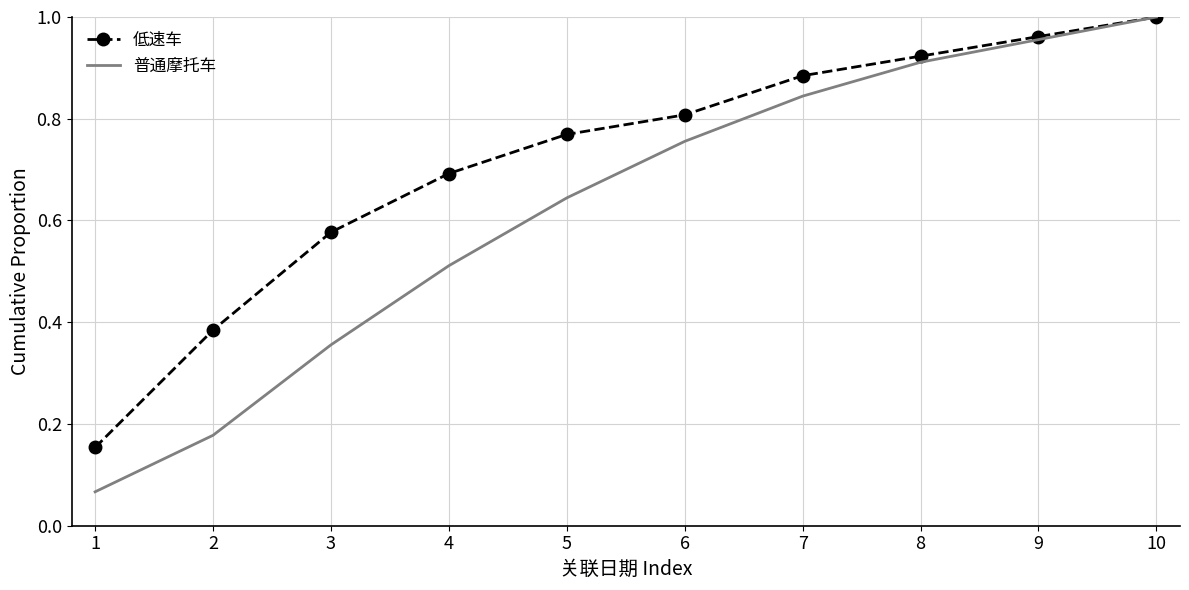

The value of 低速车 at 7 is 0.5. True or false?

False